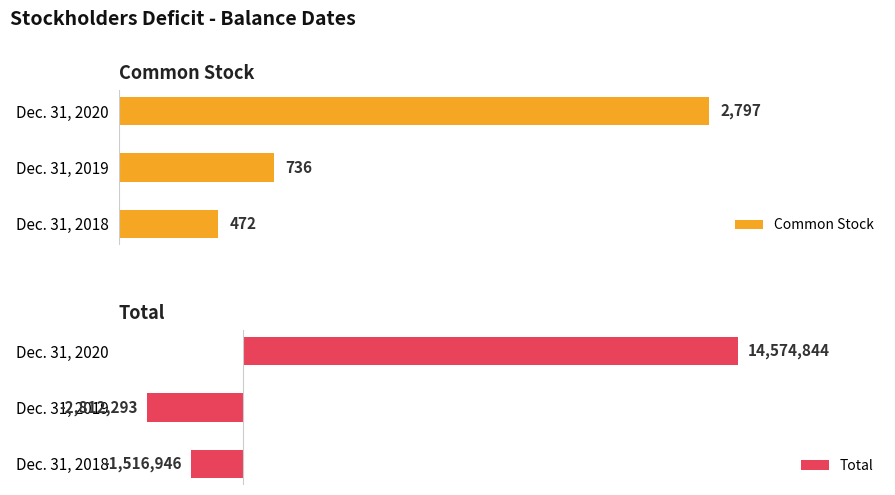

At which label does Common Stock reach its peak?

Dec. 31, 2020